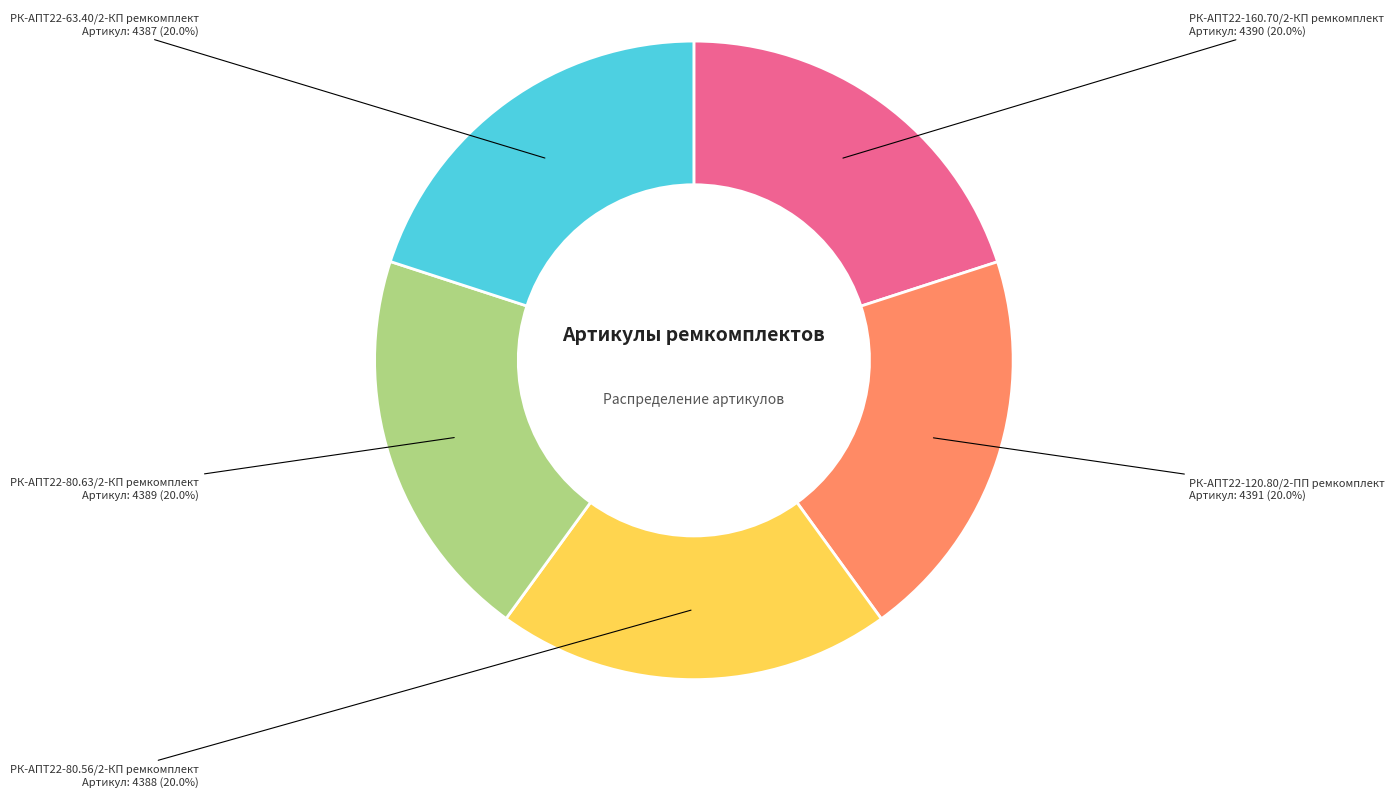

How much of the chart is everything except РК-АПТ22-120.80/2-ПП ремкомплект?

80.0%